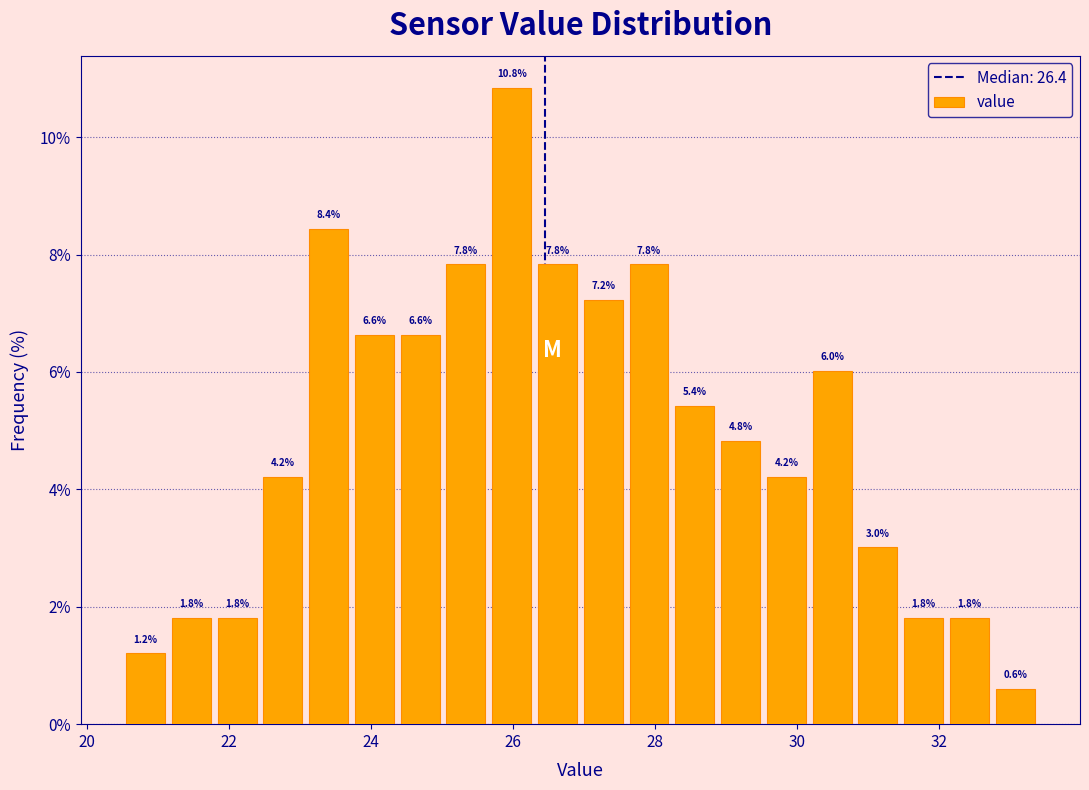

Read against the x-axis, roughly where is the centre of the tallest bar?

26.0